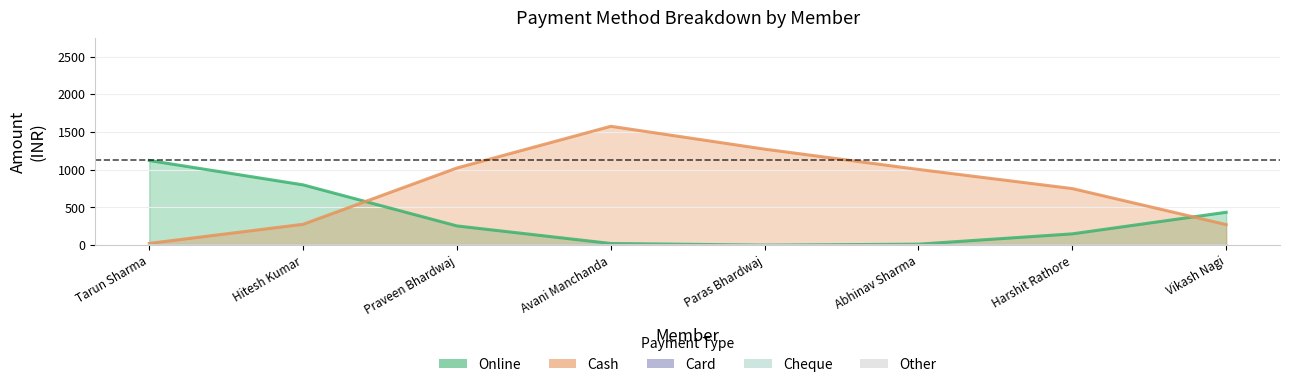

Between Avani Manchanda and Abhinav Sharma, which is larger?

Avani Manchanda